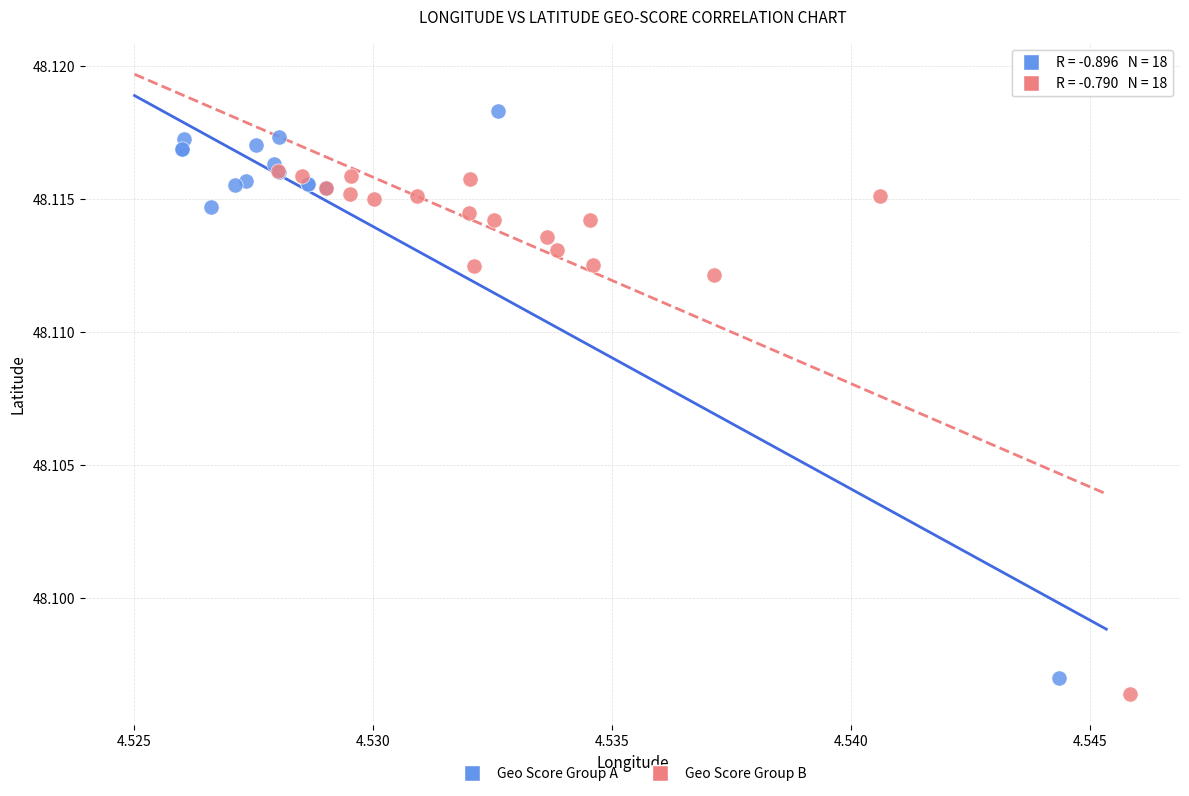

What are all the series names shown in the legend?

Geo Score Group A, Geo Score Group B